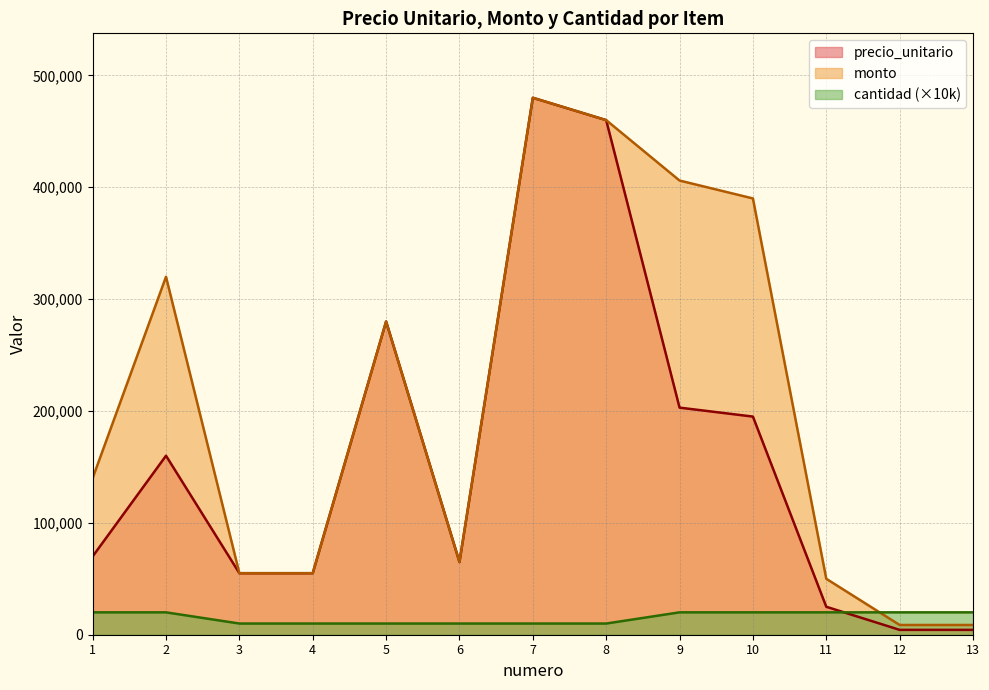

Which series has the widest spread of values?

precio_unitario